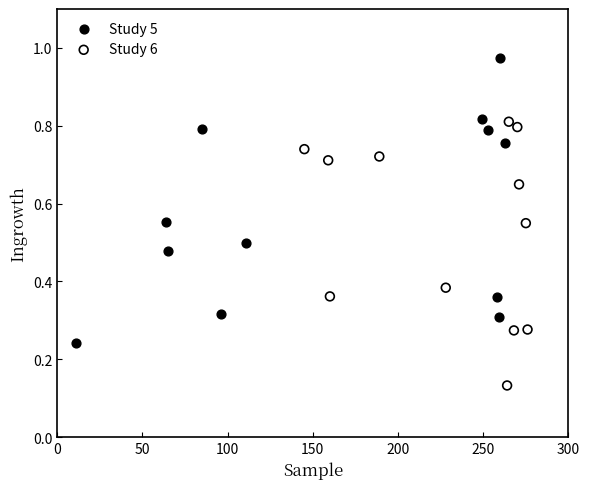

Which series has the largest Y range (max minus min)?

Study 5